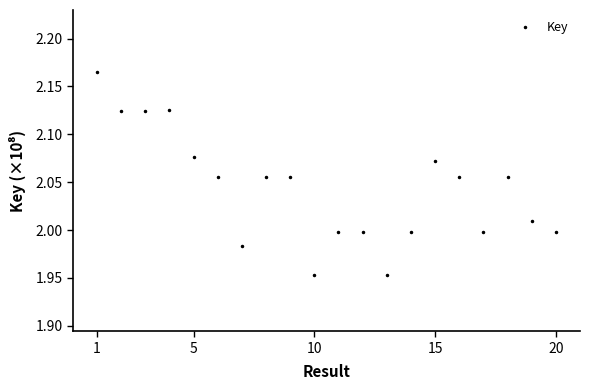

What is the greatest value displayed?

216497035